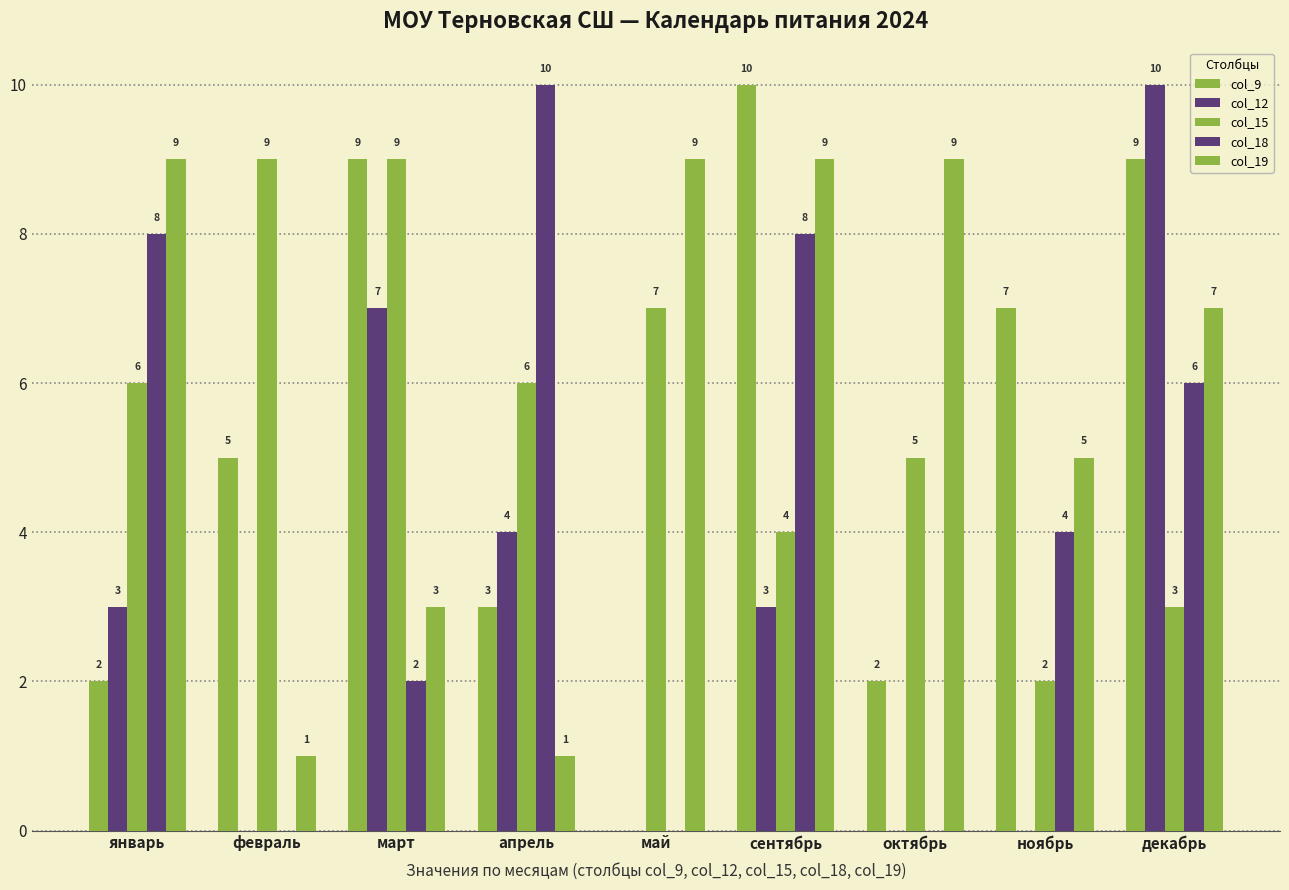

Where does the col_12 series first go above 3?

март